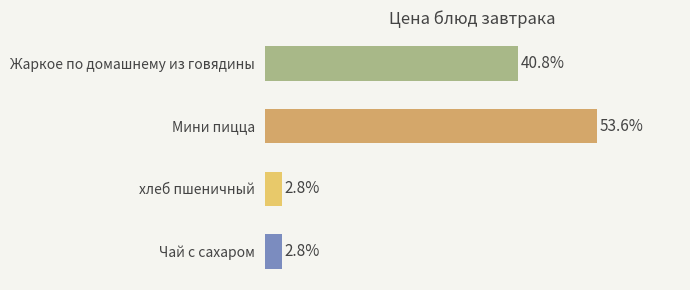

At which label is the value closest to 28?

Жаркое по домашнему из говядины